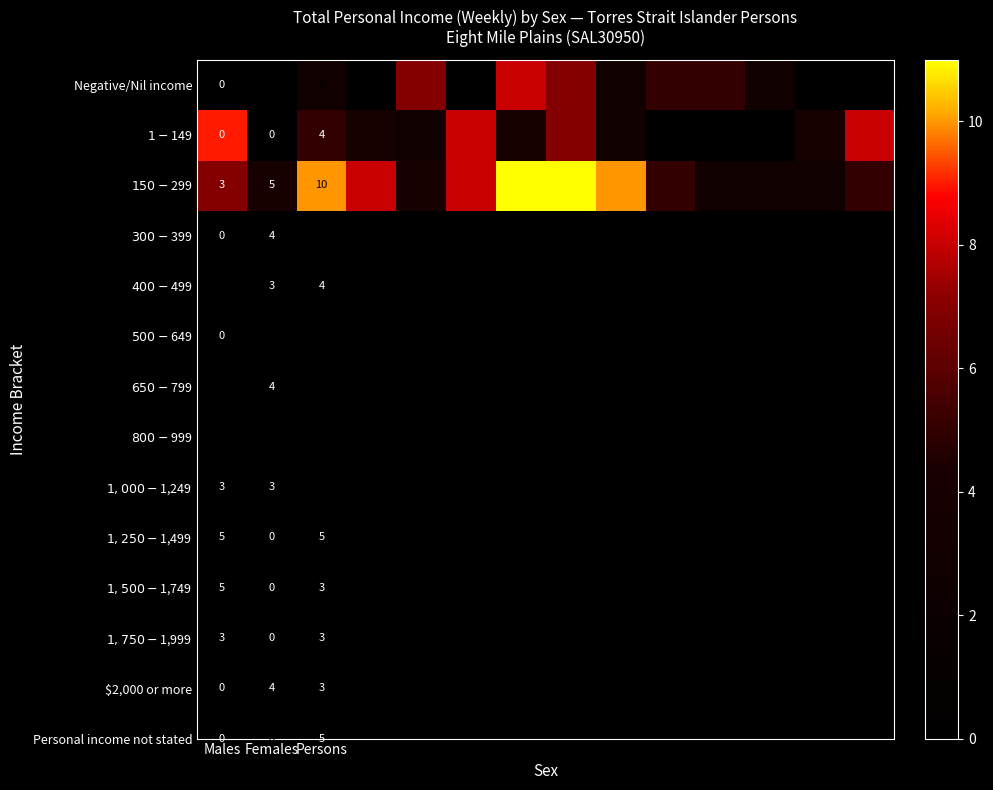

What is the spread (max minus min) of values at Persons?

6